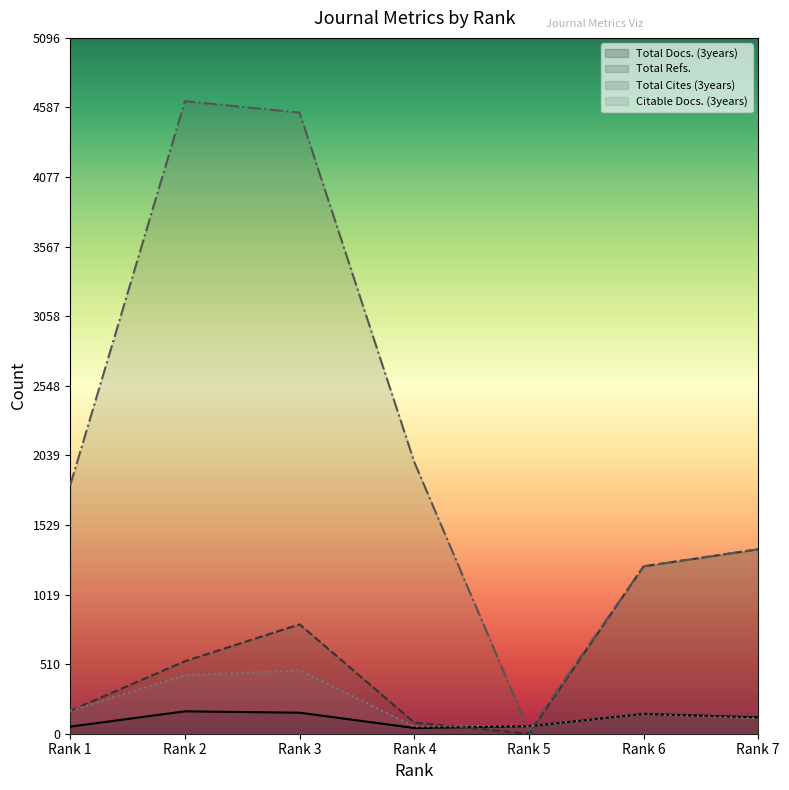

Is it true that Total Cites (3years) equals 1226 at Rank 6?

True